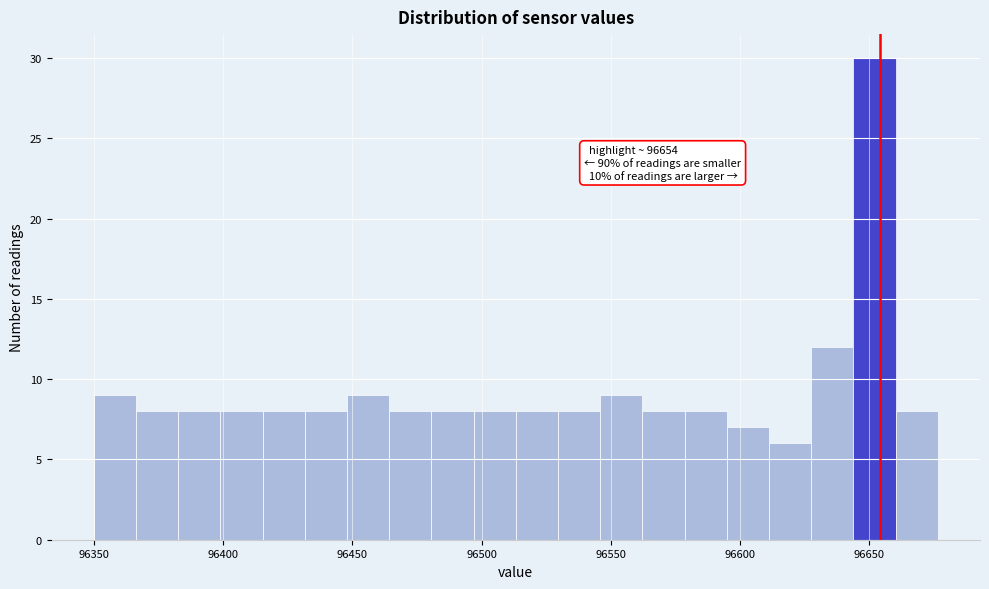

Around what value on the x-axis is the tallest bar? Give the approximate position of its centre, as read against the axis.

96650